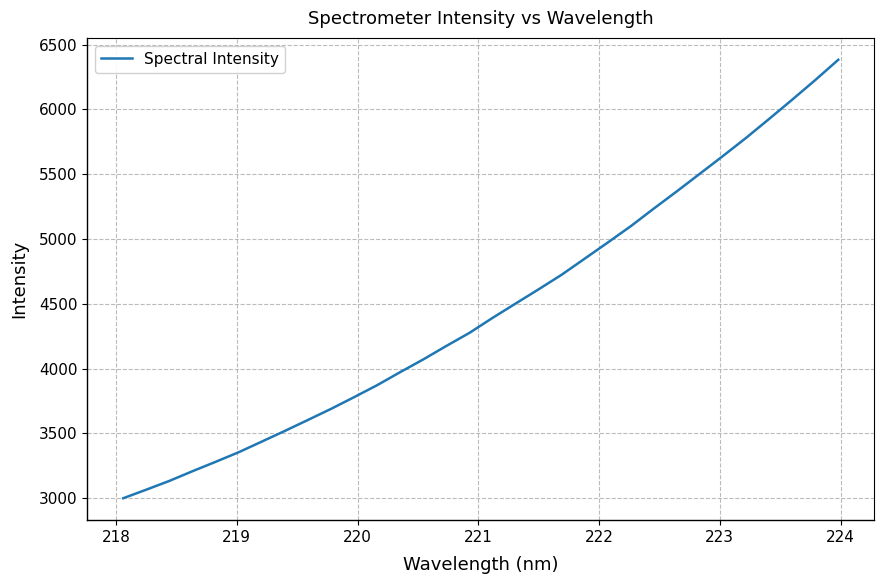

What is the difference between the maximum and minimum values?

3383.1